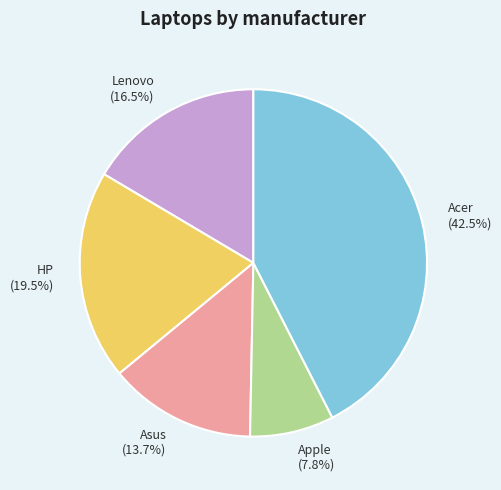

Is it true that HP is 14% of the pie?

False